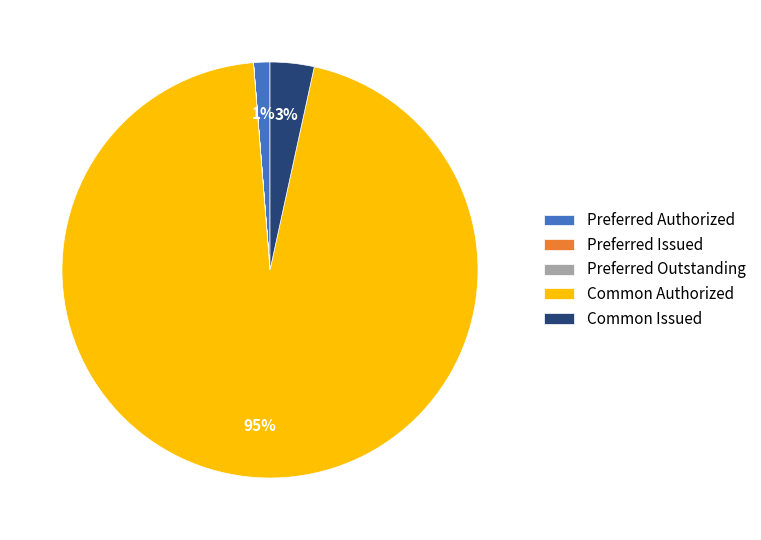

Is it true that Common Authorized is 95% of the pie?

True